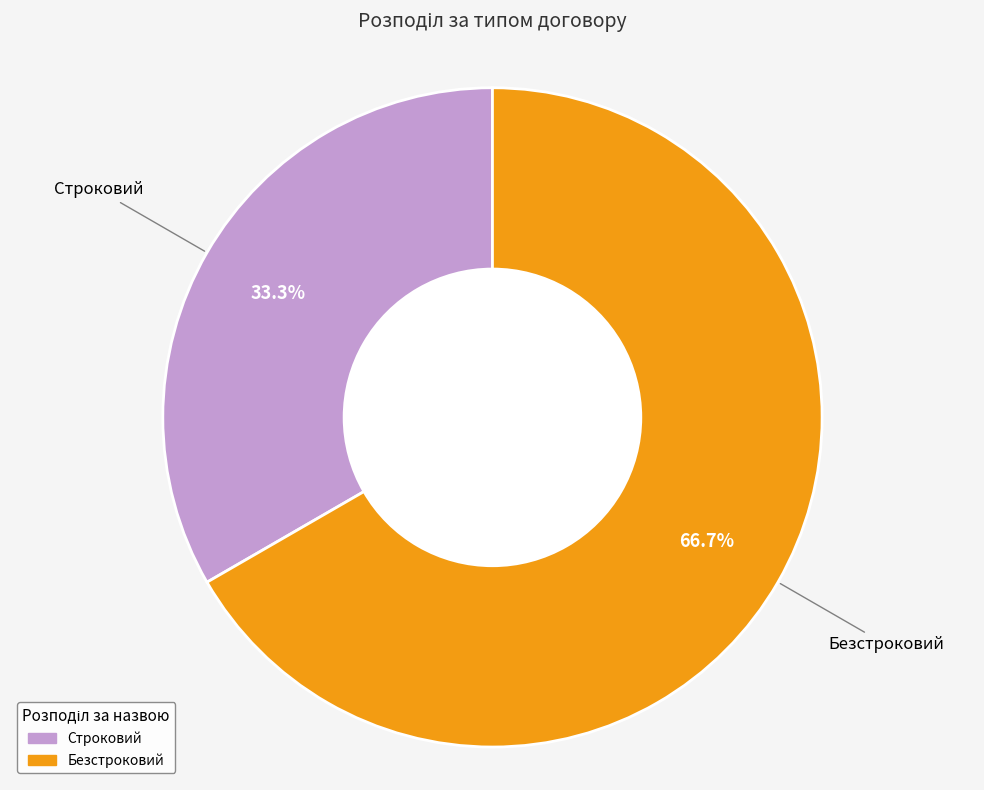

What is the ratio of the value at Безстроковий to the value at Строковий?

2.0